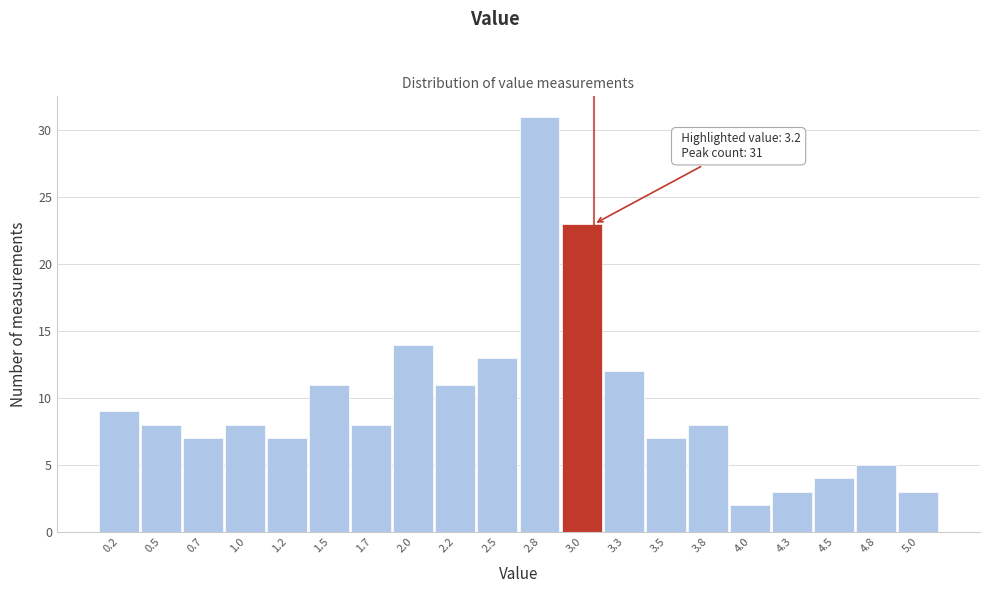

Reading left to right, extract all data points from this chart.

0.2=9	0.5=8	0.7=7	1.0=8	1.2=7	1.5=11	1.7=8	2.0=14	2.2=11	2.5=13	2.8=31	3.0=23	3.3=12	3.5=7	3.8=8	4.0=2	4.3=3	4.5=4	4.8=5	5.0=3